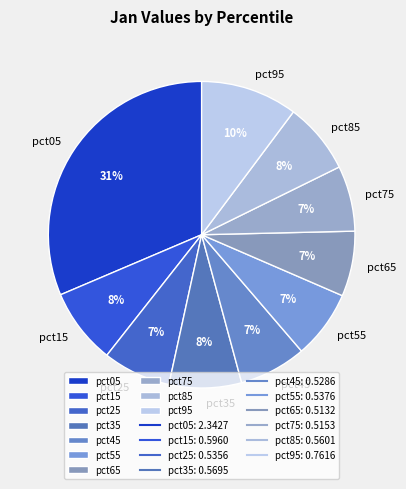

Does pct25 account for over 50% of the chart?

No